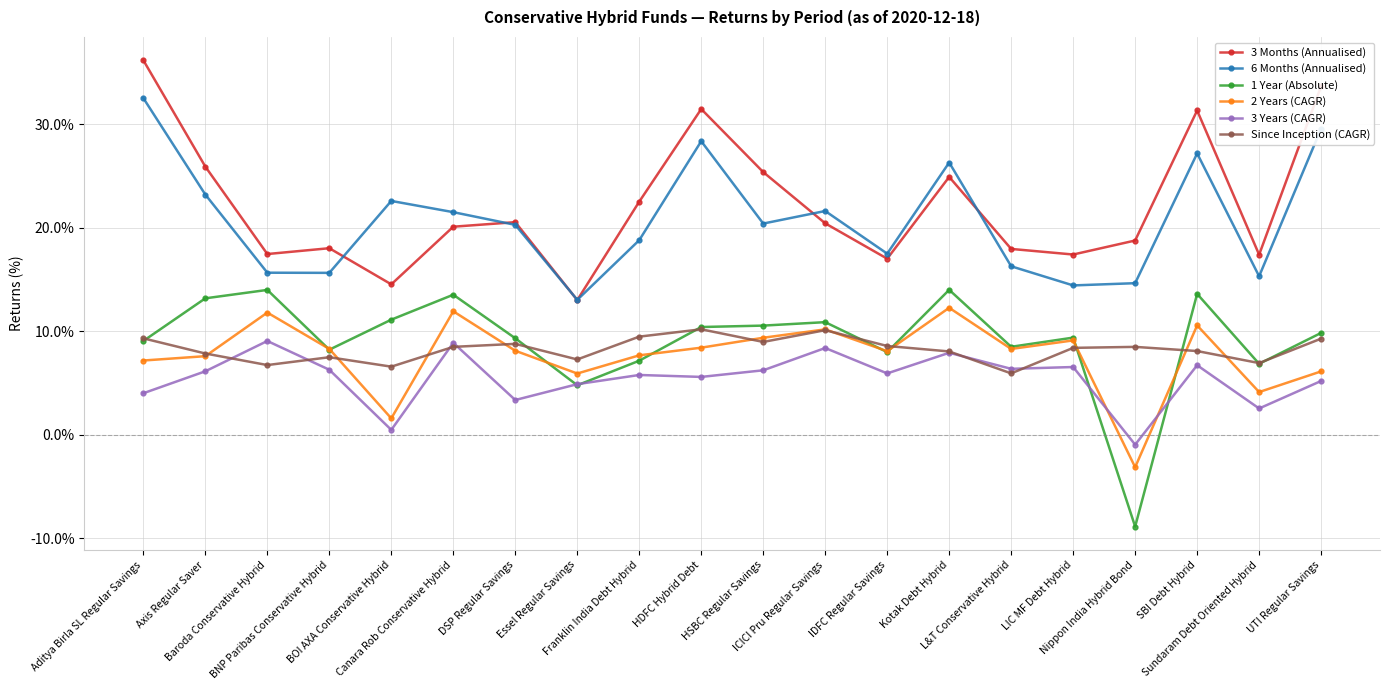

What is the difference between the 1 Year (Absolute) values at ICICI Pru Regular Savings and Nippon India Hybrid Bond?

19.8